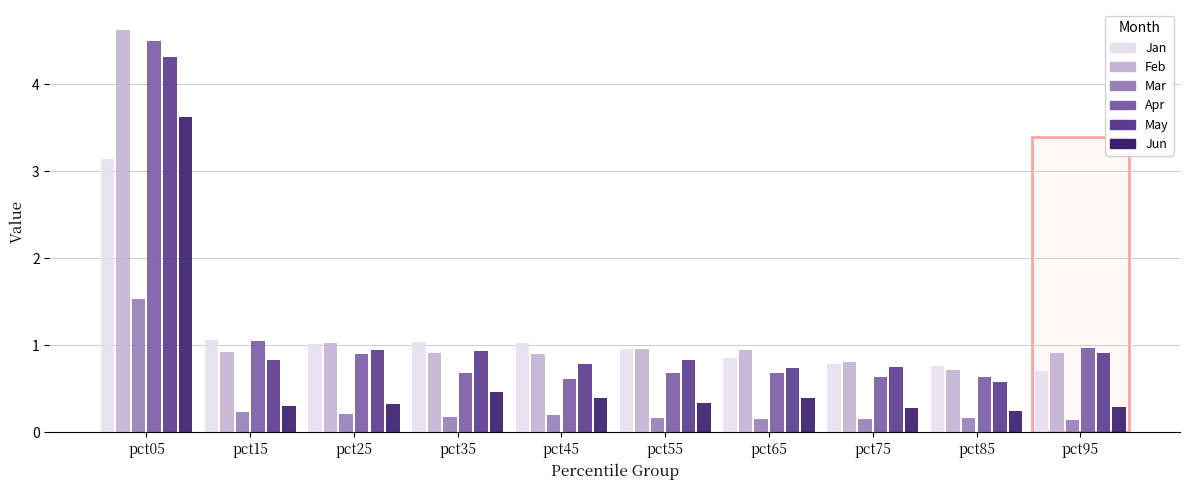

What is the maximum value shown in the chart?

4.6